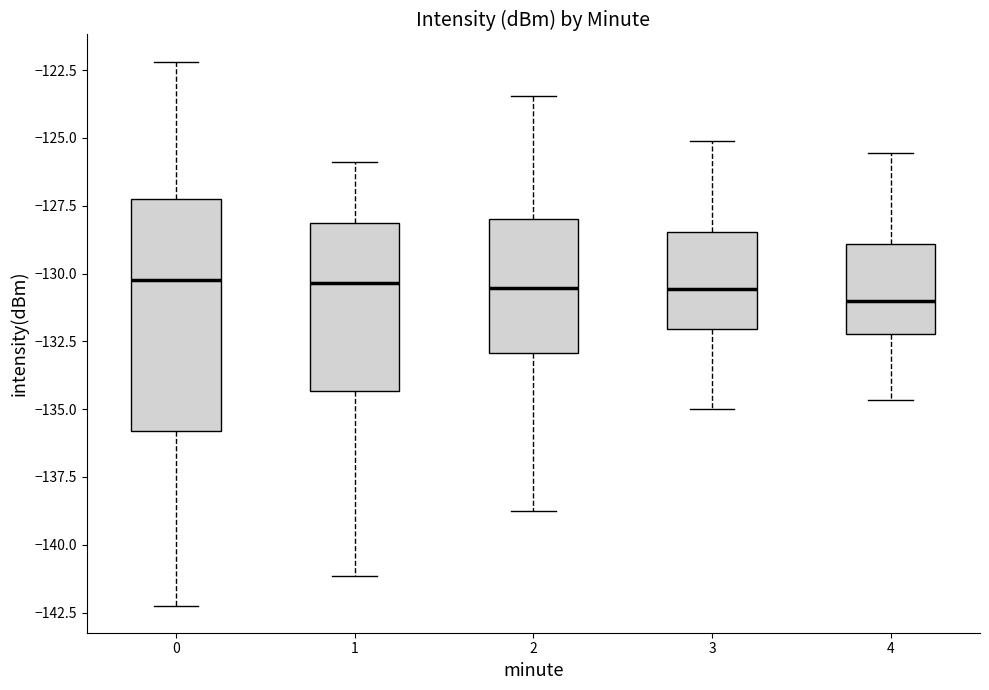

Which box is the tallest, from its lower edge to its upper edge?

0